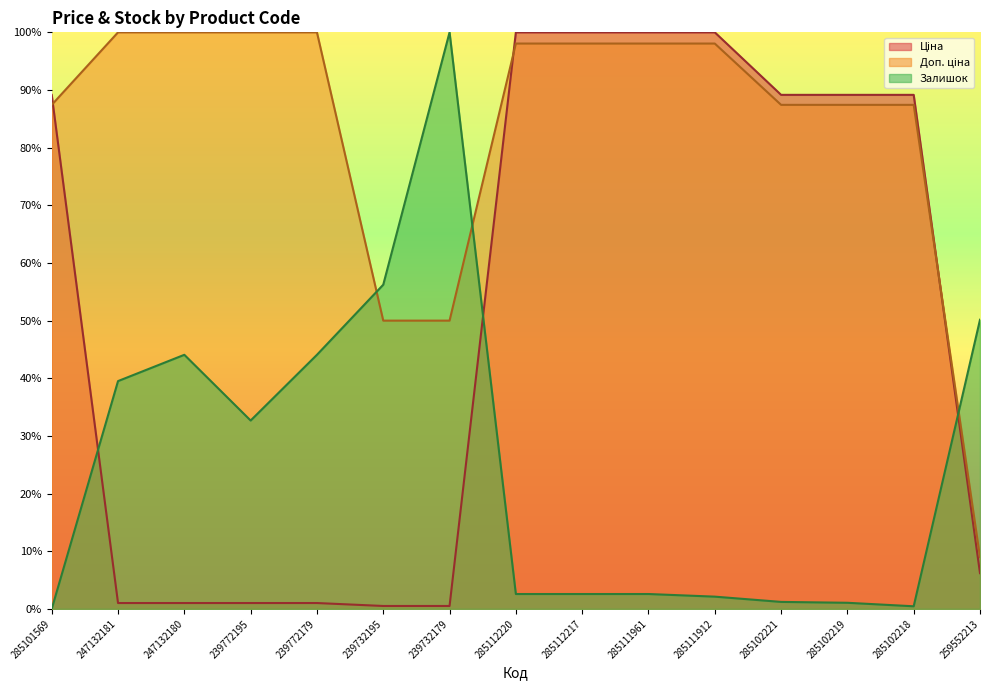

Rank the categories by Залишок value from highest to lowest.

239732179, 239732195, 259552213, 247132180, 239772179, 247132181, 239772195, 285112220, 285112217, 285111961, 285111912, 285102221, 285102219, 285102218, 285101569